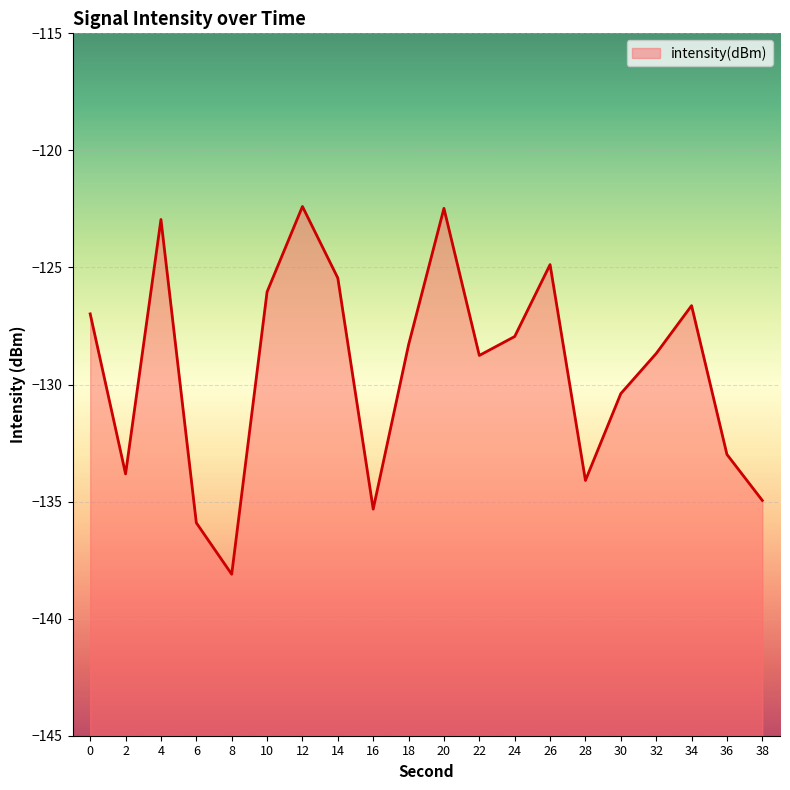

The value at 38 is -204.0. True or false?

False